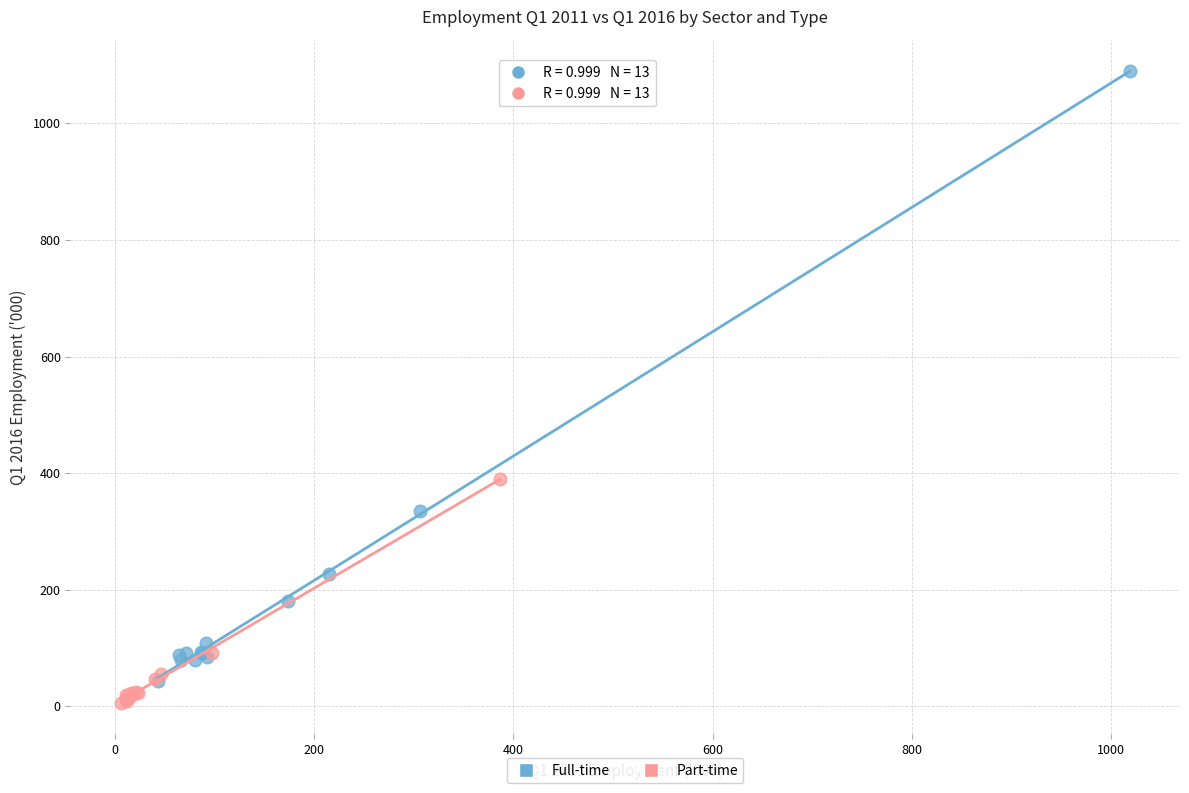

Which series contains the highest Y value?

Full-time